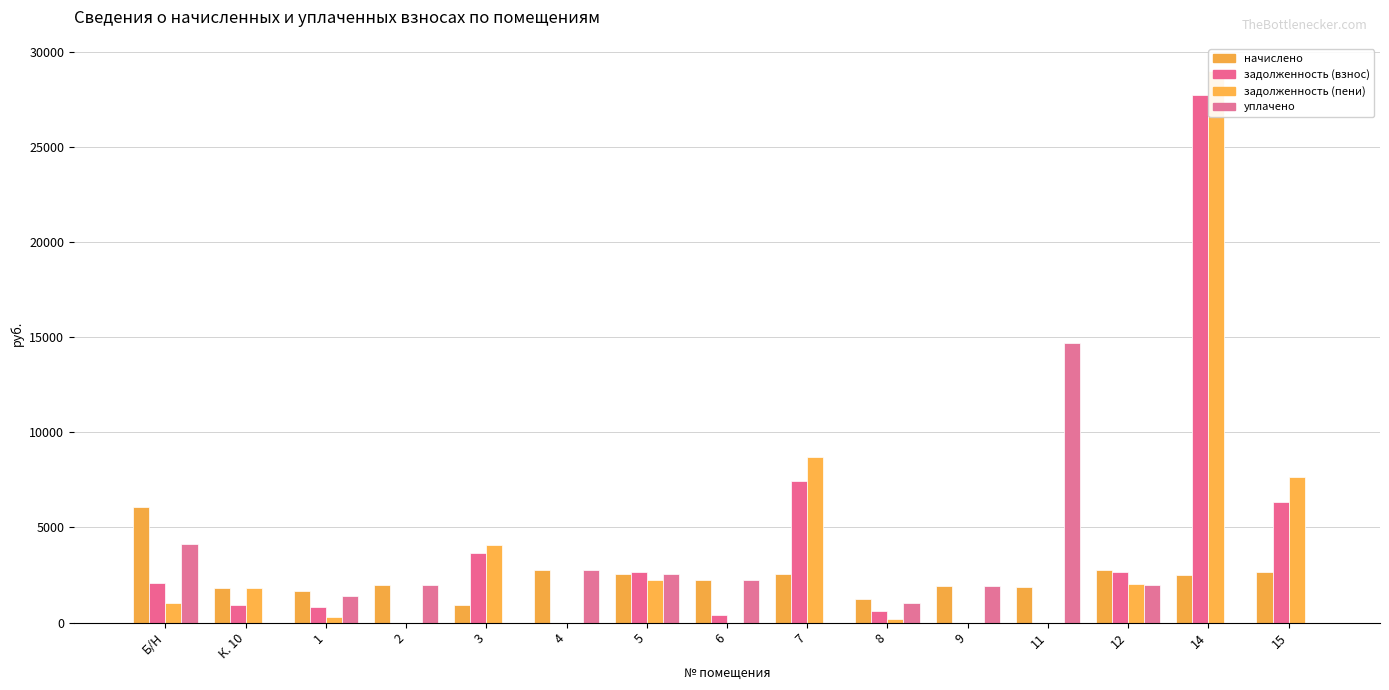

Reading left to right, extract all data points from this chart.

начислено: 6061.0	1805.0	1656.0	1954.1	927.4	2765.5	2550.2	2252.2	2542.0	1242.0	1921.0	1871.3	2740.7	2500.5	2641.3
задолженность (взнос): 2102.6	902.5	828.0	0.0	3637.8	0.0	2652.1	375.4	7435.5	621.0	0.0	0.0	2641.4	27718.0	6336.0
задолженность (пени): 1010.2	1805.0	276.0	0.0	4101.4	0.0	2223.2	0.0	8706.5	207.0	0.0	0.0	2011.7	28968.3	7656.6
уплачено: 4122.9	0.0	1380.0	1954.1	0.0	2765.5	2555.0	2251.9	0.0	1035.0	1921.0	14701.2	2000.0	0.0	0.0